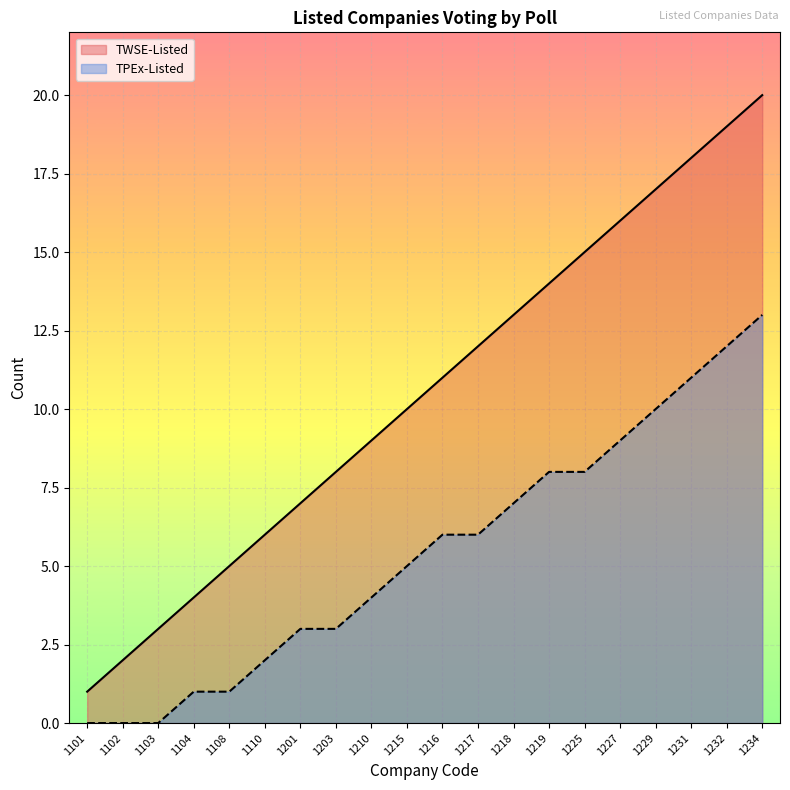

Which series has the widest spread of values?

TWSE-Listed